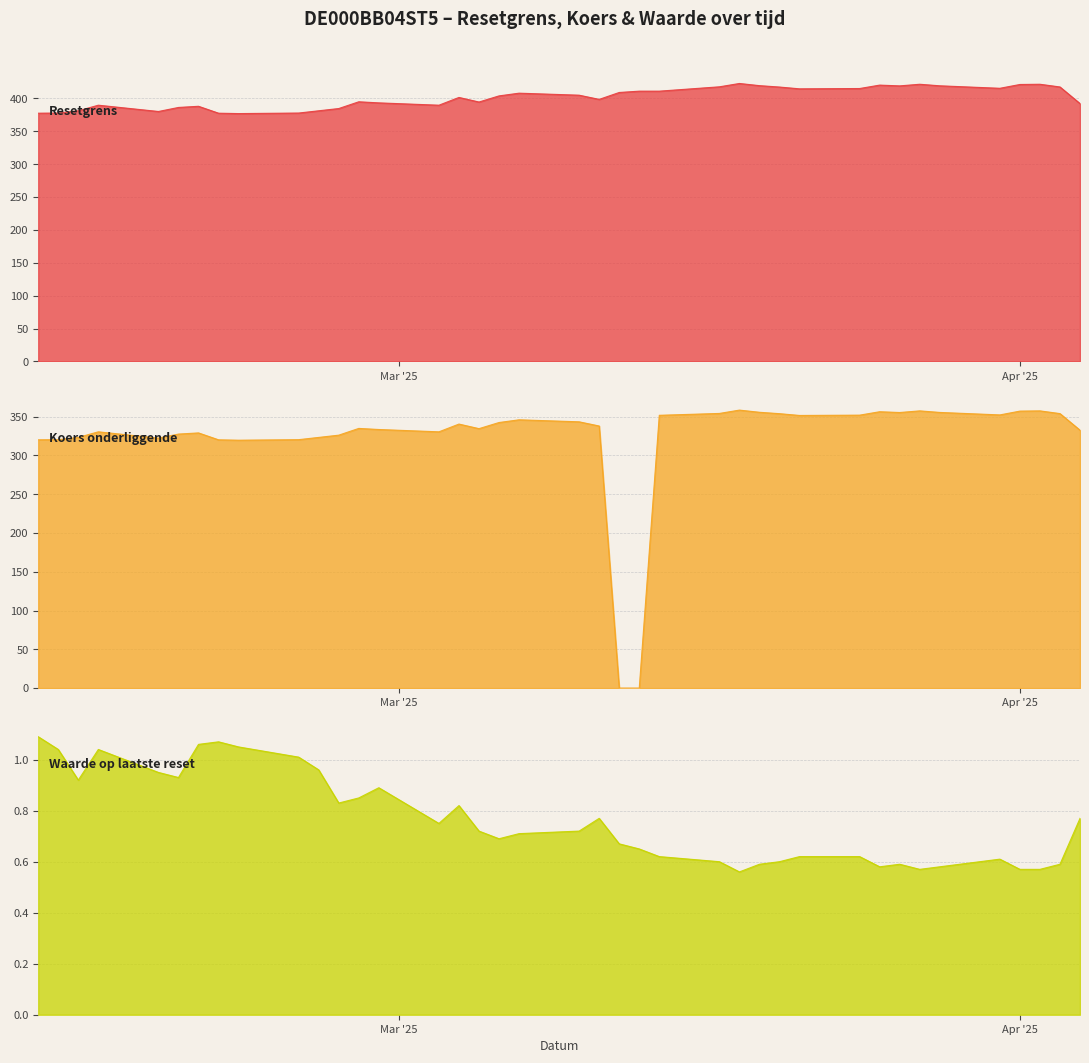

What is the sum of the Koers onderliggende values at 2025-02-21 and 2025-02-14?

649.8